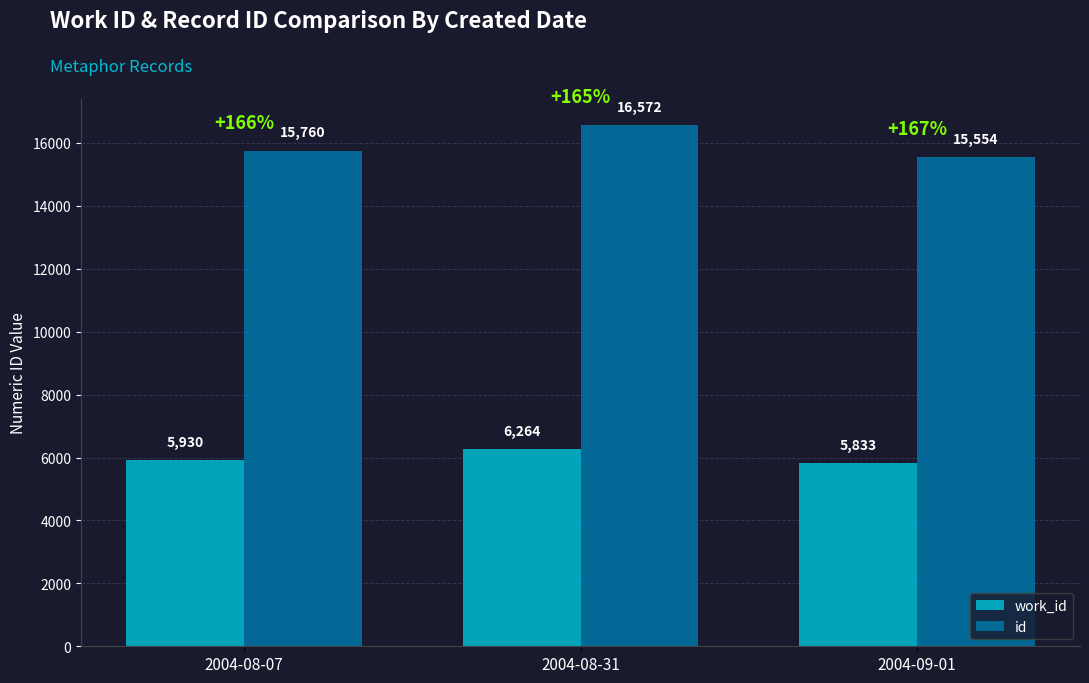

The value of id at 2004-08-07 is 10978. True or false?

False